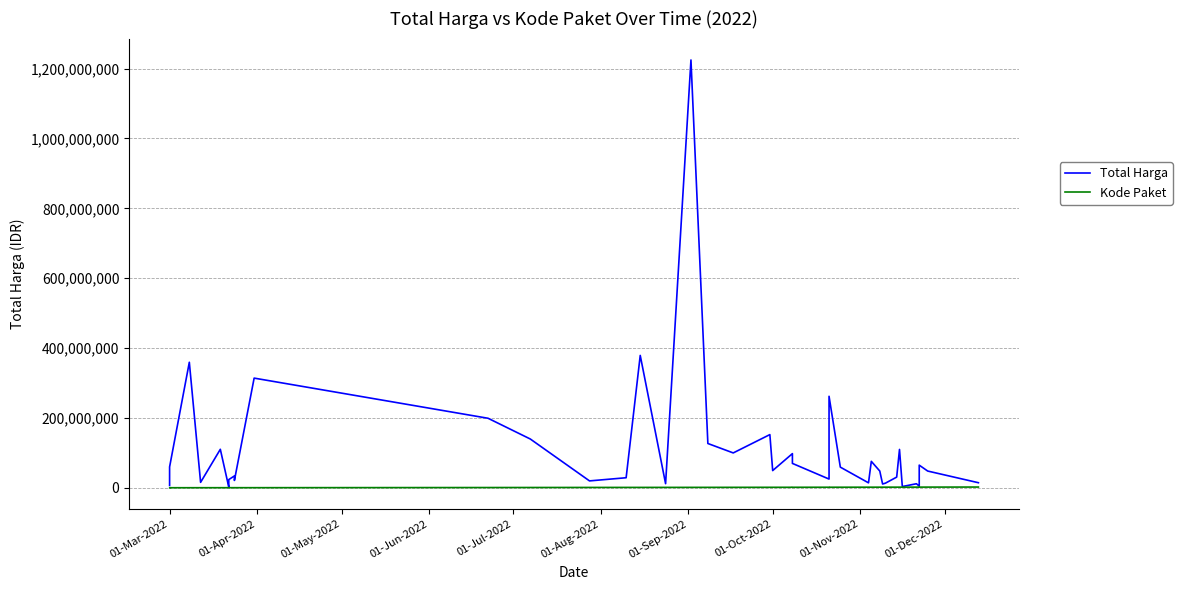

Is it true that Kode Paket equals 586372 at 22?

False